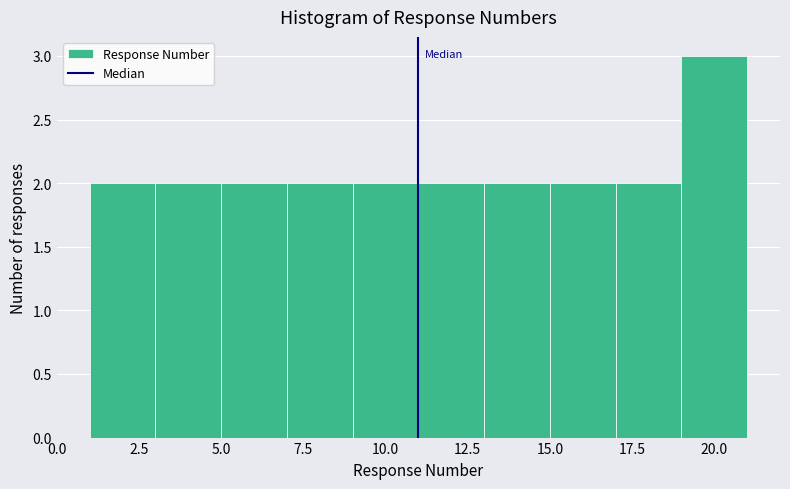

Reading left to right, list every bar in this chart as the range it spans on the x-axis followed by its height. The values are not printed on the chart, so give them approximately, as read against the axis.

1 to 3: 2
3 to 5: 2
5 to 7: 2
7 to 9: 2
9 to 11: 2
11 to 13: 2
13 to 15: 2
15 to 17: 2
17 to 19: 2
19 to 21: 3